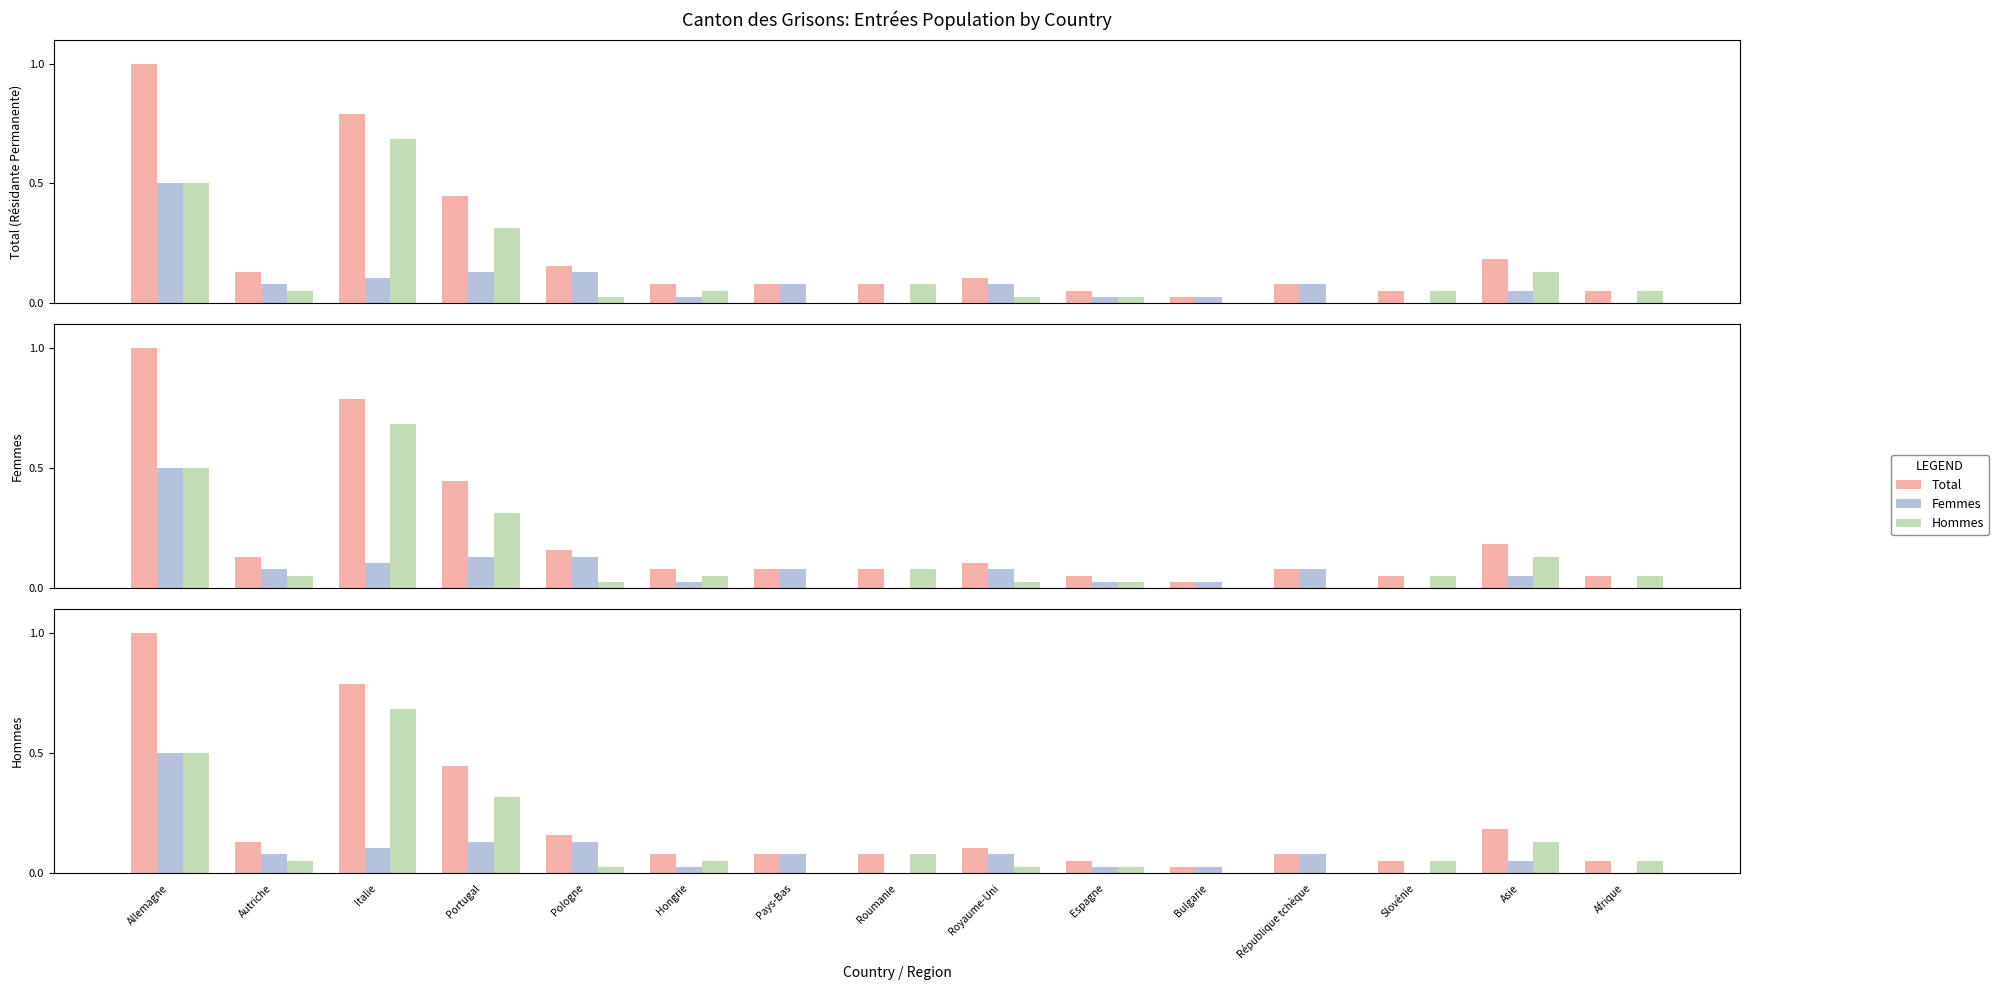

What is the sum of all Total values?

3.3